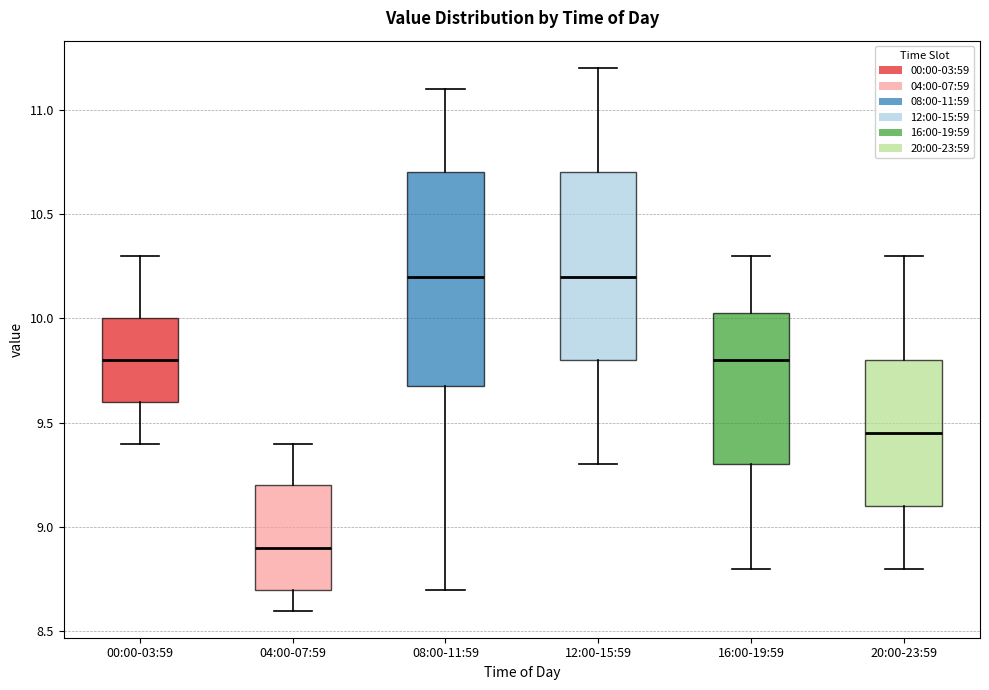

Reading left to right, transcribe this box plot: for each box, give where its median line is, the range the box spans, and where its two whiskers end, as read against the y-axis. The values are not printed on the chart, so give them approximately, as read against the axis.

00:00-03:59: median 9.80, box 9.60 to 10.00, whiskers 9.40 to 10.30
04:00-07:59: median 8.90, box 8.70 to 9.20, whiskers 8.60 to 9.40
08:00-11:59: median 10.20, box 9.70 to 10.70, whiskers 8.70 to 11.10
12:00-15:59: median 10.20, box 9.80 to 10.70, whiskers 9.30 to 11.20
16:00-19:59: median 9.80, box 9.30 to 10.05, whiskers 8.80 to 10.30
20:00-23:59: median 9.45, box 9.10 to 9.80, whiskers 8.80 to 10.30